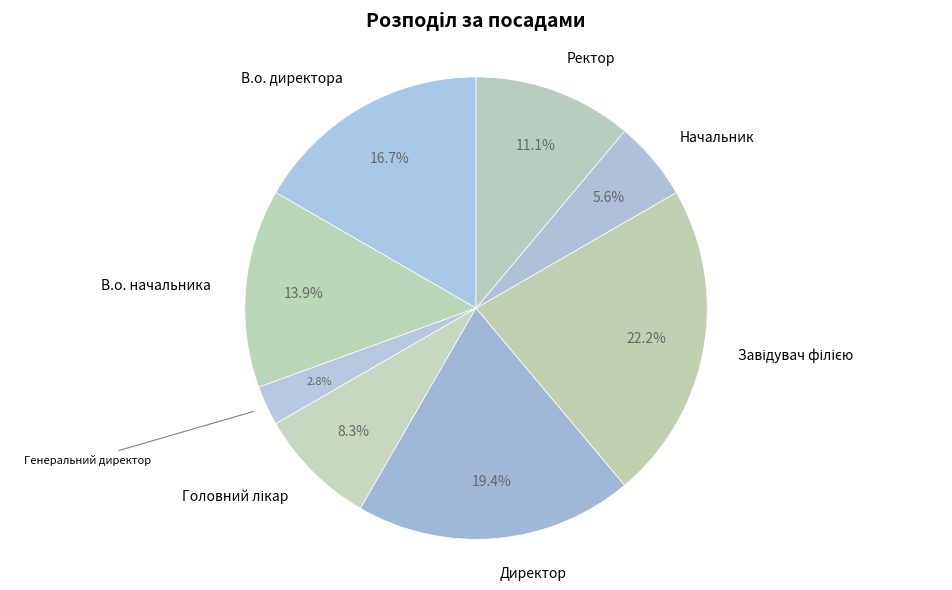

Is it true that В.о. директора is 17% of the pie?

True